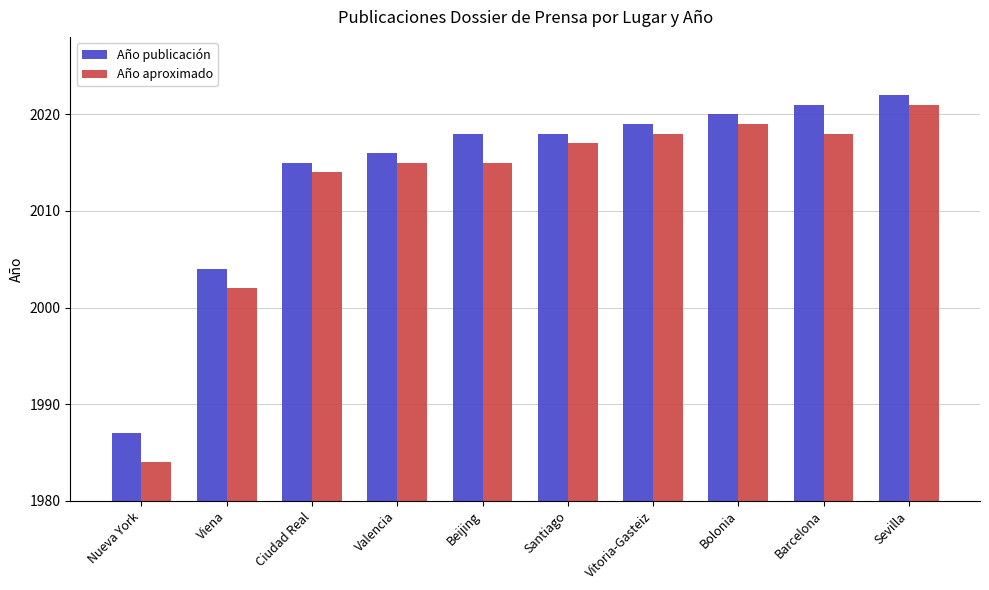

Rank the series by their average value, from highest to lowest.

Año publicación, Año aproximado